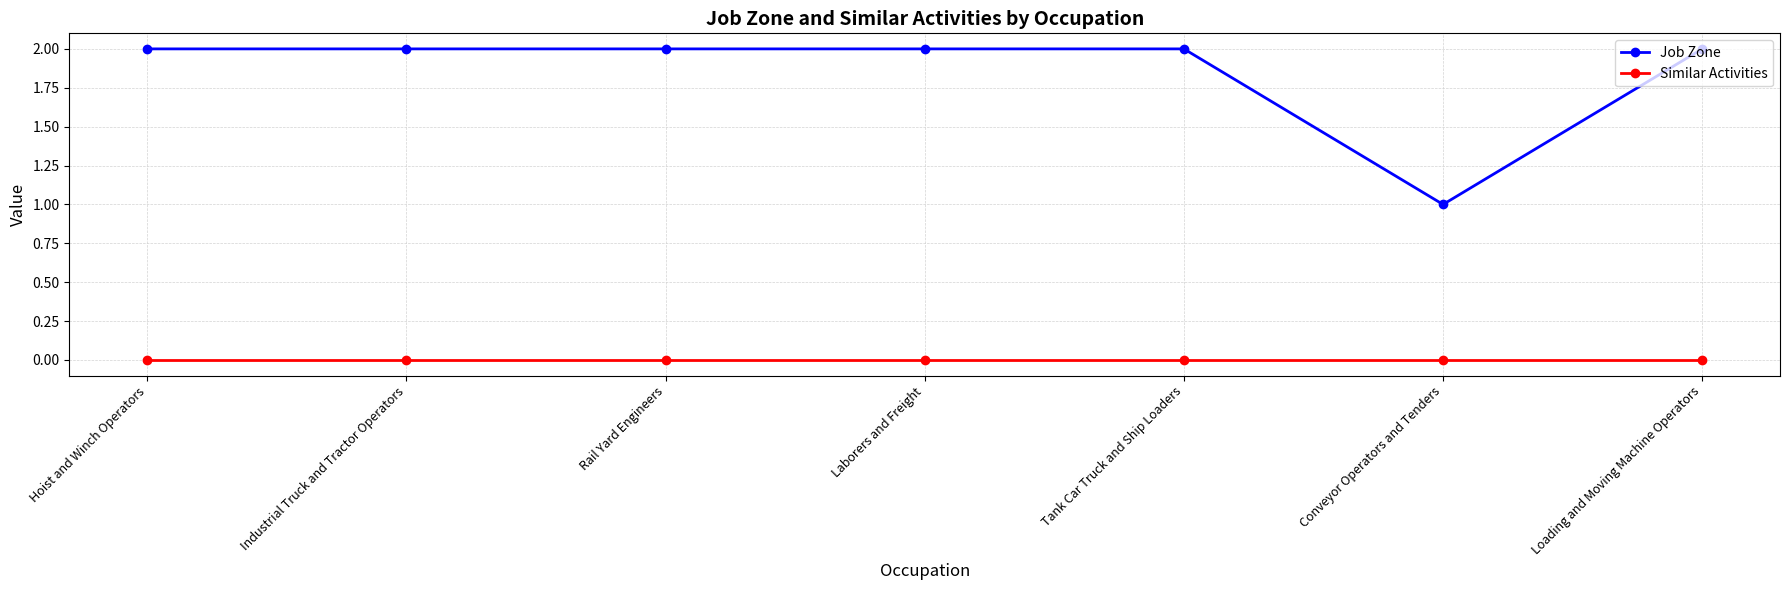

Which series has the largest total across all categories?

Job Zone